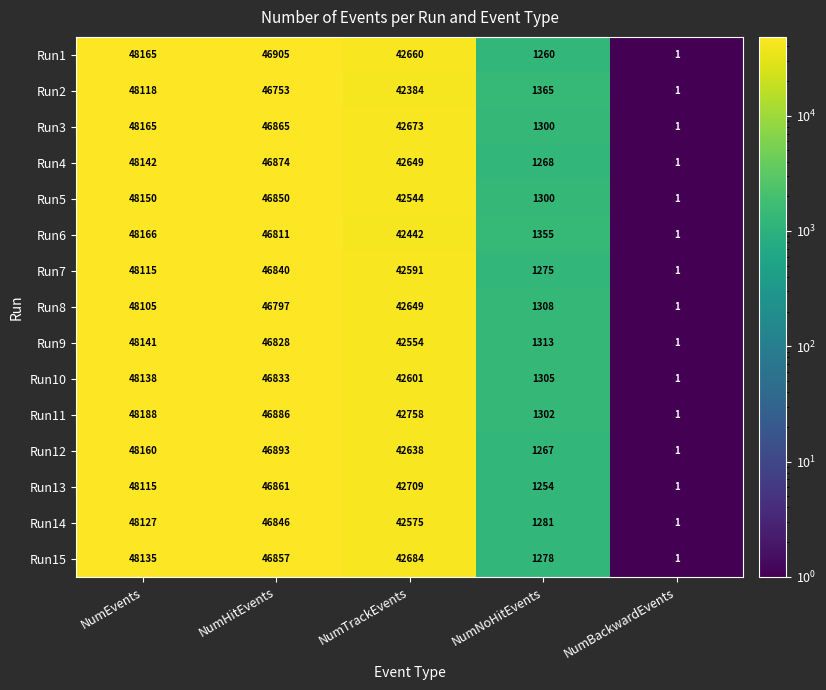

Which label corresponds to the smallest value in the chart?

NumBackwardEvents